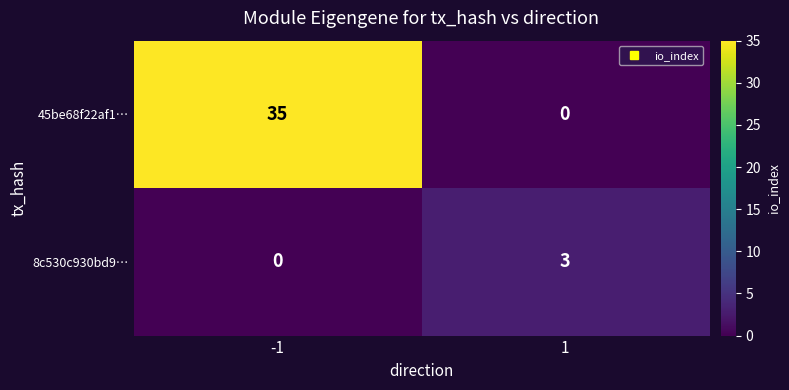

Reading left to right, transcribe all the data shown in this chart.

45be68f22af1…: 35	0
8c530c930bd9…: 0	3